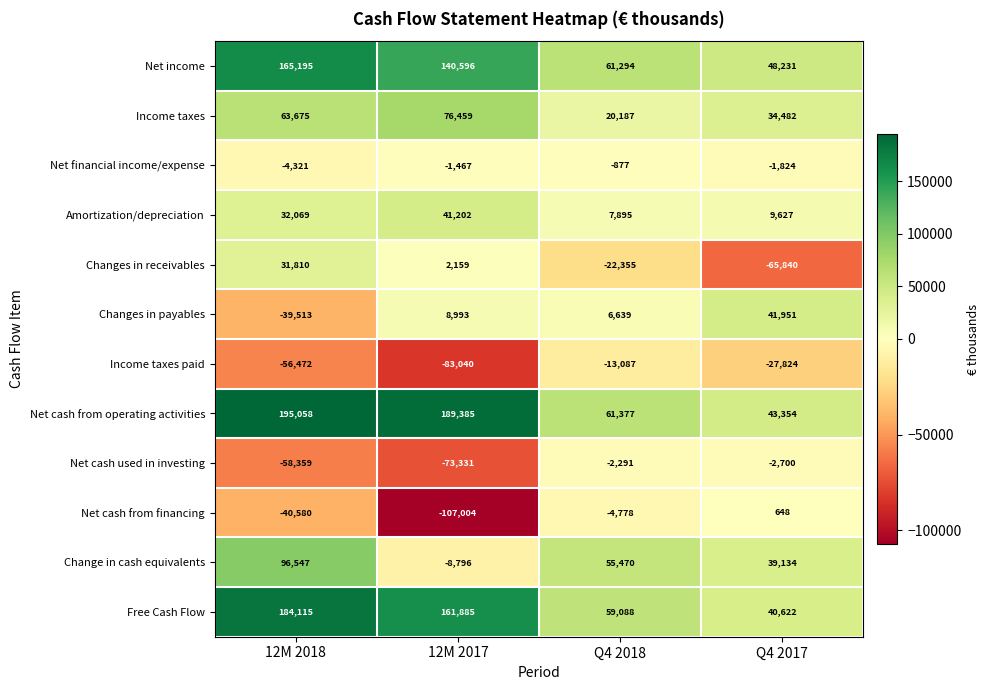

True or false: Change in cash equivalents has a value of 43728 at 12M 2018.

False